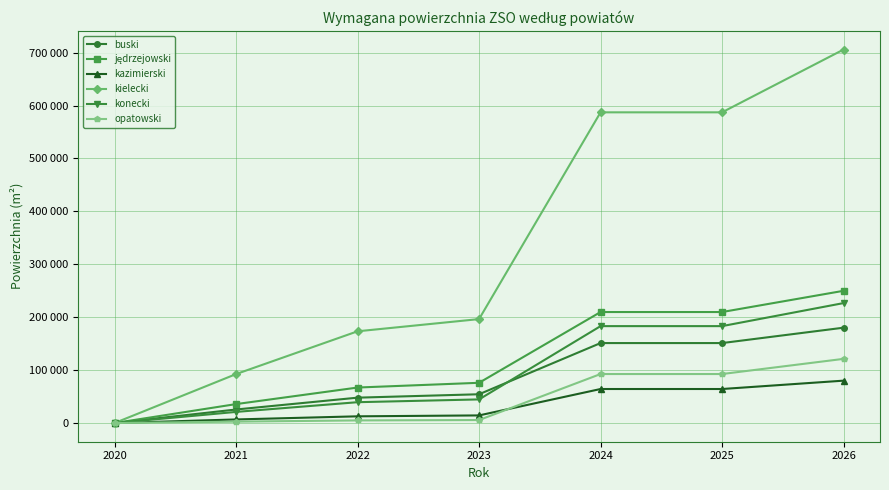

Between 2020 and 2026, which series saw the biggest shift?

kielecki